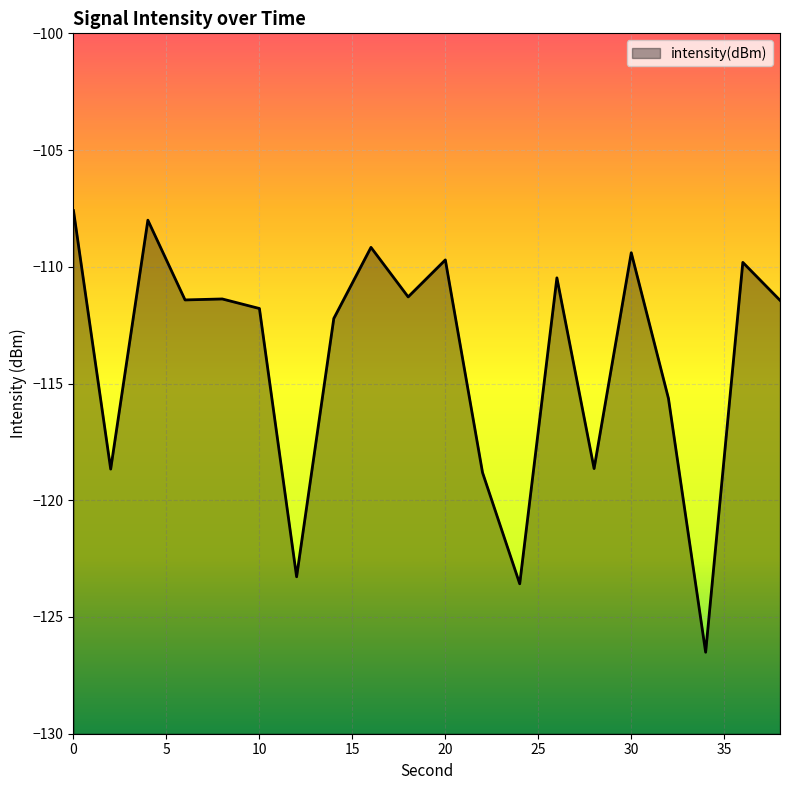

At which category does the chart reach its minimum across all series?

34